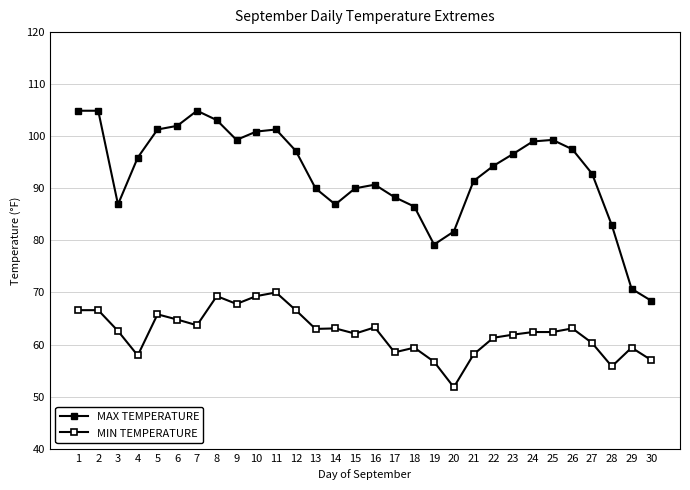

How many series are shown in this chart?

2